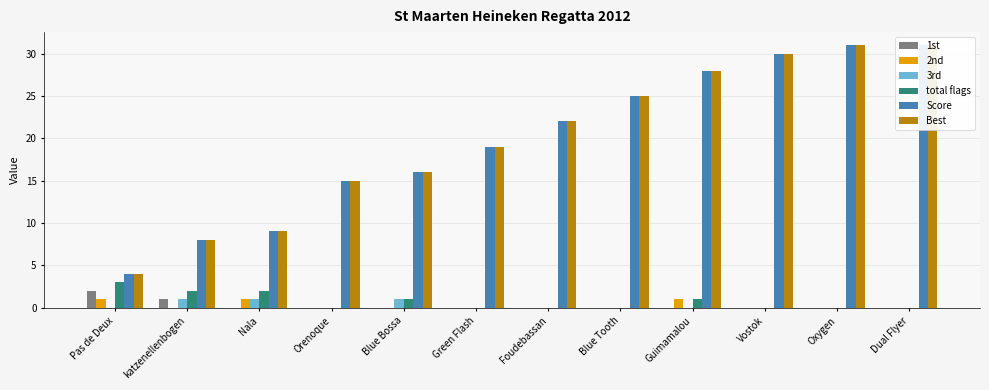

At which label does 1st reach its minimum?

Nala